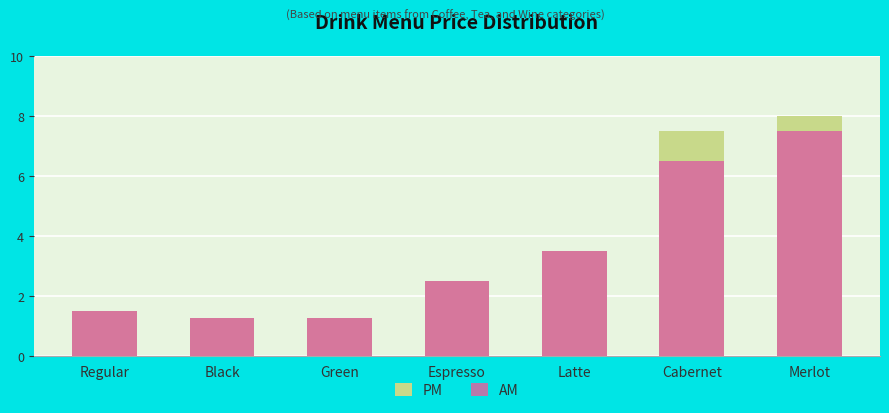

Which series changed the most between Black and Latte?

PM